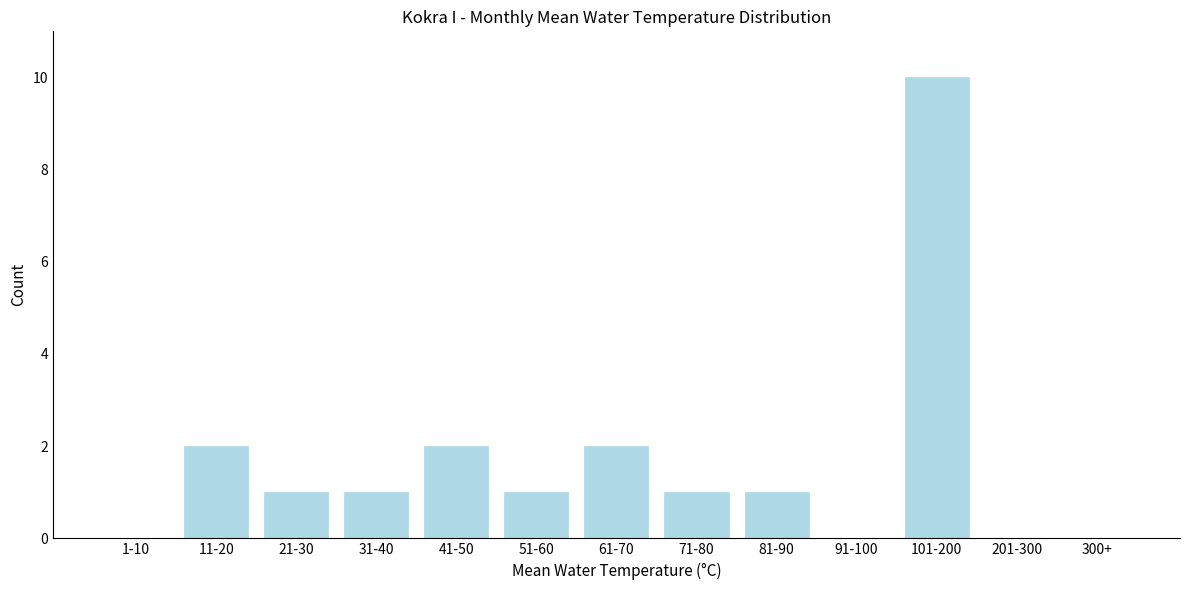

Reading right to left, list all the values displayed in this chart.

300+=0	201-300=0	101-200=10	91-100=0	81-90=1	71-80=1	61-70=2	51-60=1	41-50=2	31-40=1	21-30=1	11-20=2	1-10=0